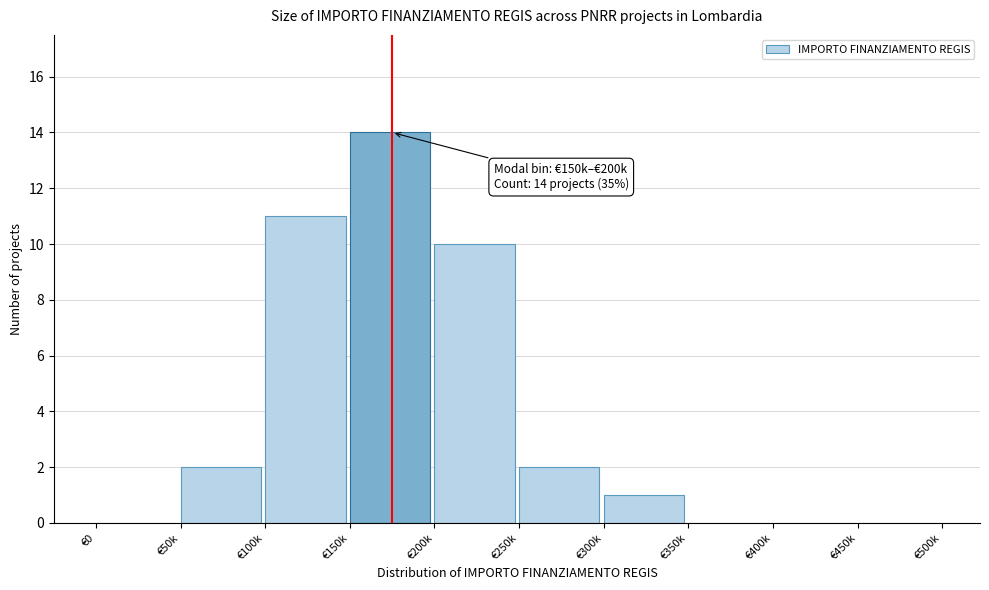

Reading left to right, what are all the values shown in this chart?

€0=0	€50k=2	€100k=11	€150k=14	€200k=10	€250k=2	€300k=1	€350k=0	€400k=0	€450k=0